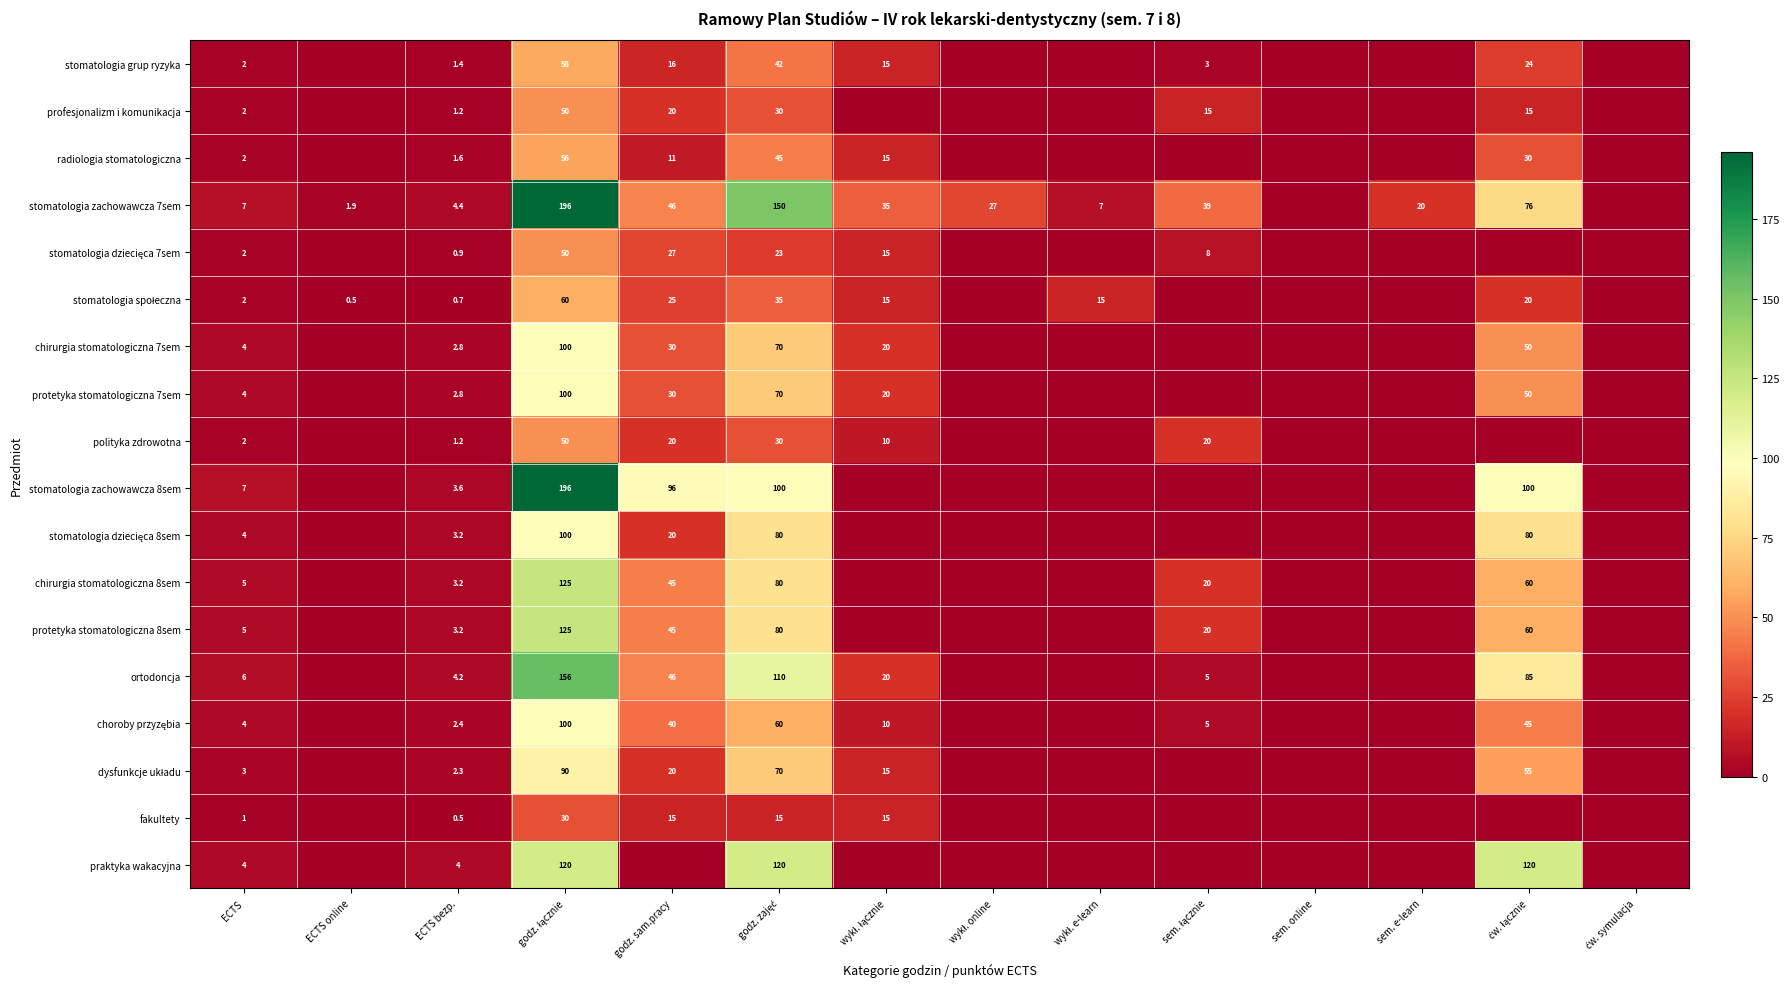

The stomatologia grup ryzyka series shows 2.7 at ECTS. True or false?

False